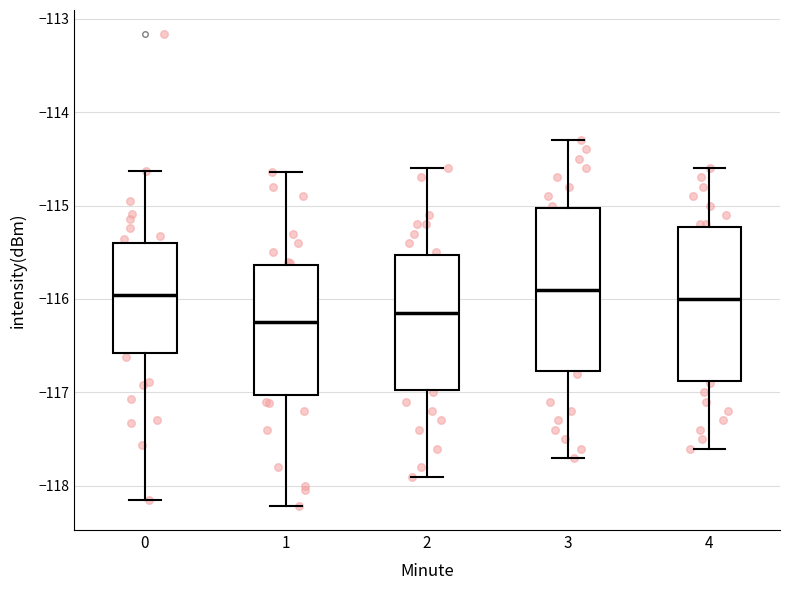

Where does the median line of the box at x = 1 sit on the y-axis? The values are not printed on the chart, so give them approximately, as read against the axis.

-116.2